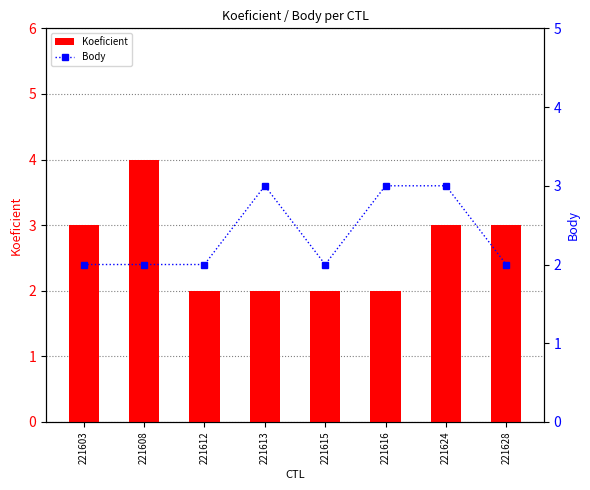

Reading right to left, what are all the values shown in this chart?

Koeficient: 3	3	2	2	2	2	4	3
Body: 2	3	3	2	3	2	2	2